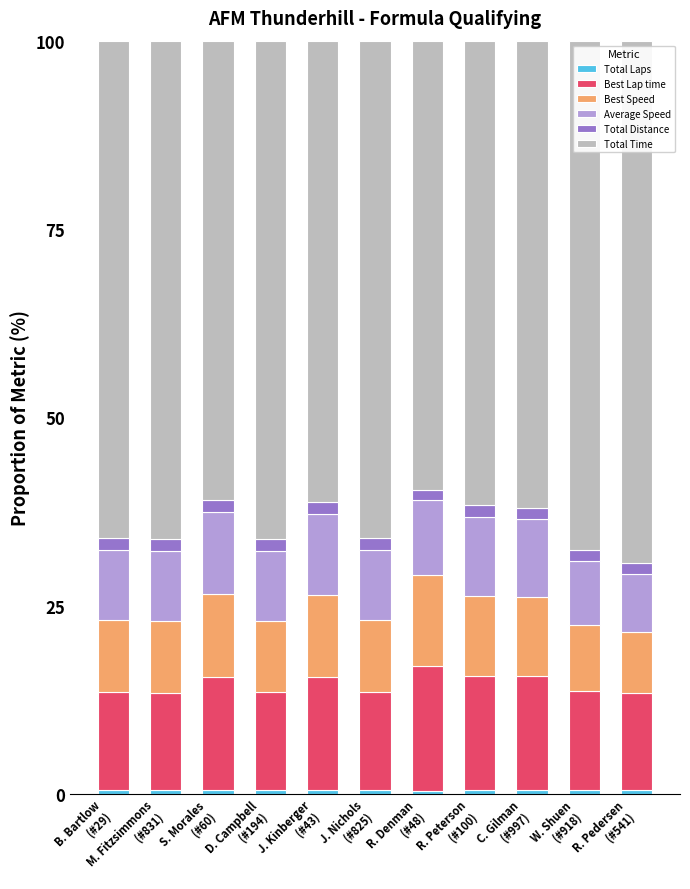

How many bars are there in total?

11